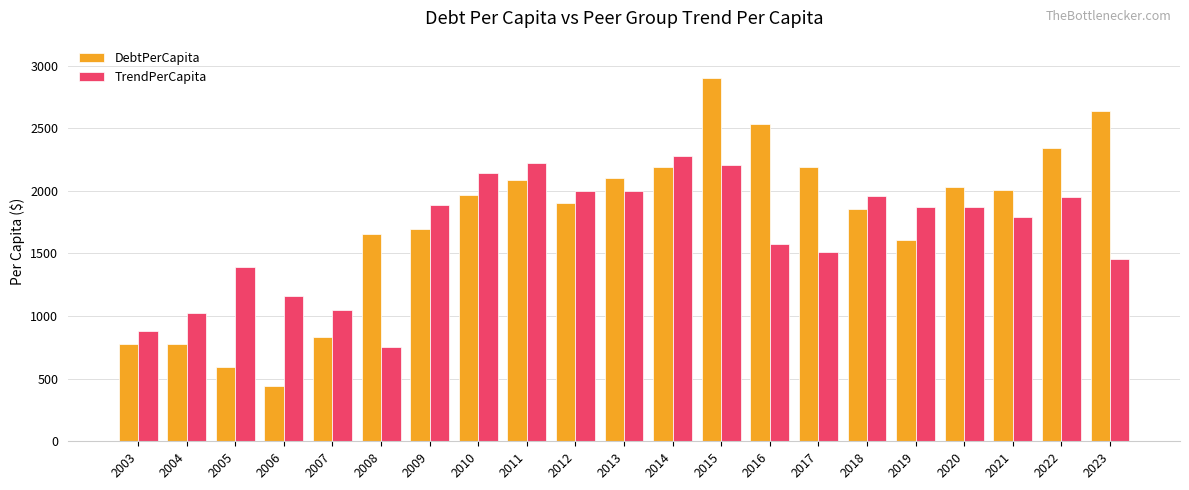

Which series has the largest range (max minus min)?

DebtPerCapita